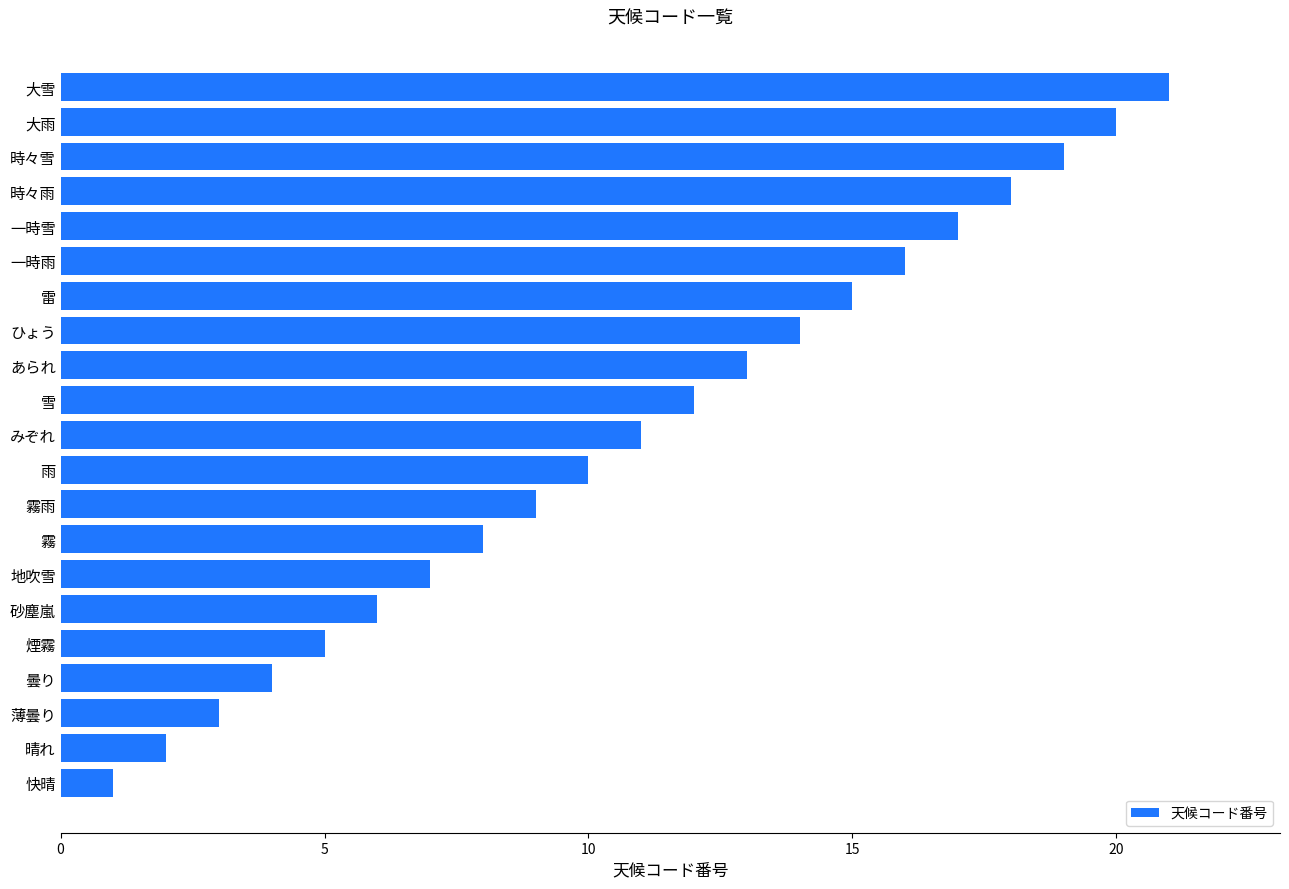

Are the bars horizontal?

Yes